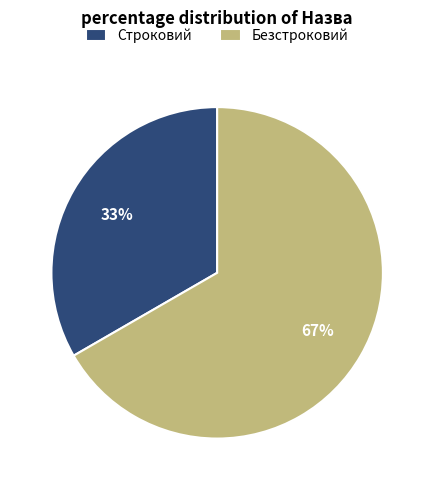

True or false: Строковий accounts for 33% of the total.

True